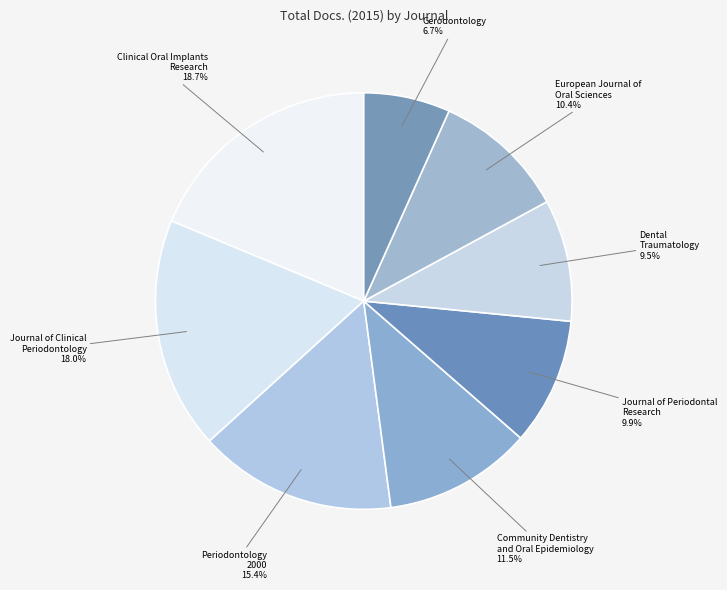

What is the smallest slice in the pie chart?

Gerodontology